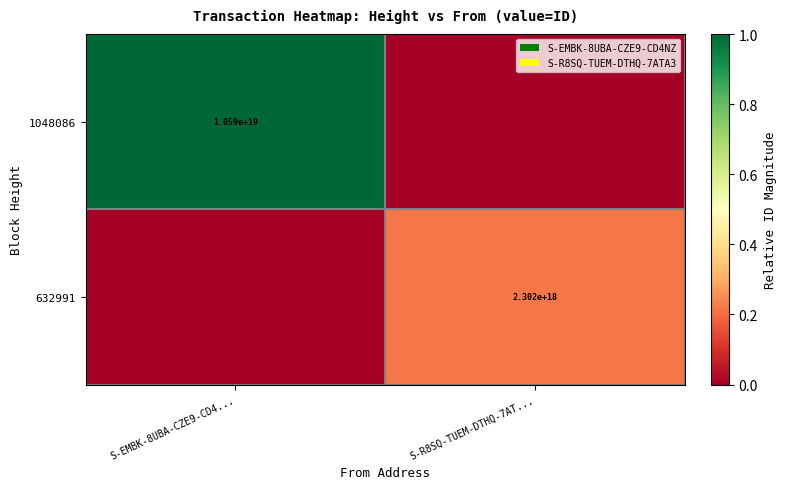

Which has a higher value, S-R8SQ-TUEM-DTHQ-7AT... or S-EMBK-8UBA-CZE9-CD4...?

S-EMBK-8UBA-CZE9-CD4...